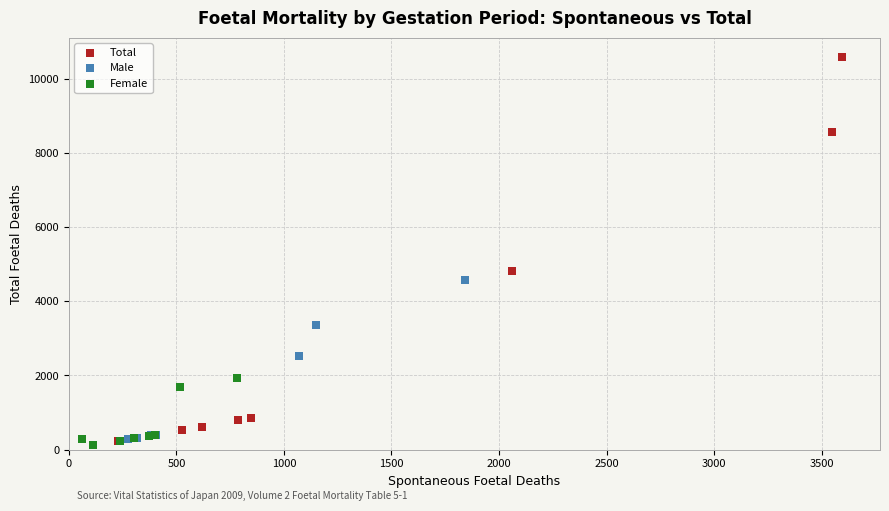

Which series reaches the maximum Y coordinate?

Total